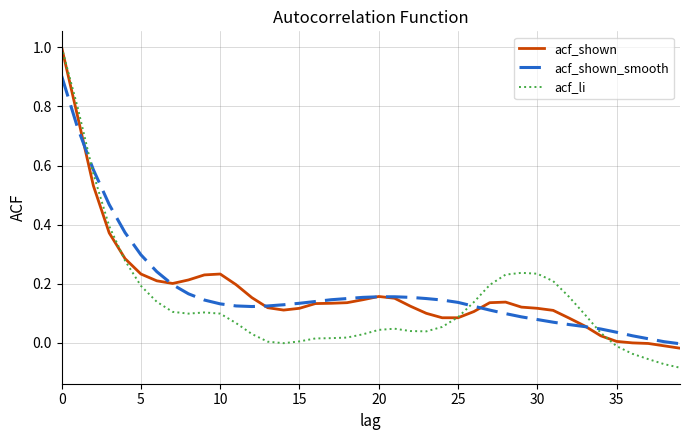

What is the highest value of the acf_shown_smooth series?

0.9